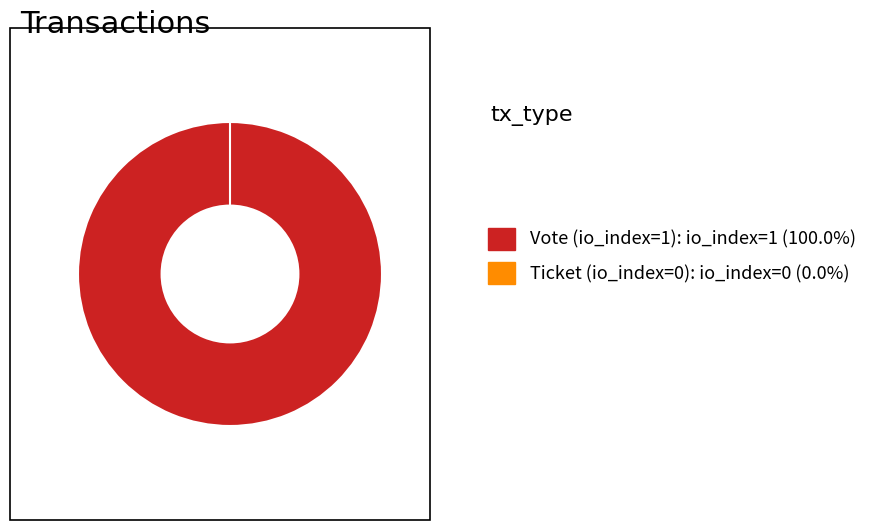

What is the largest slice in the pie chart?

Vote (io_index=1)